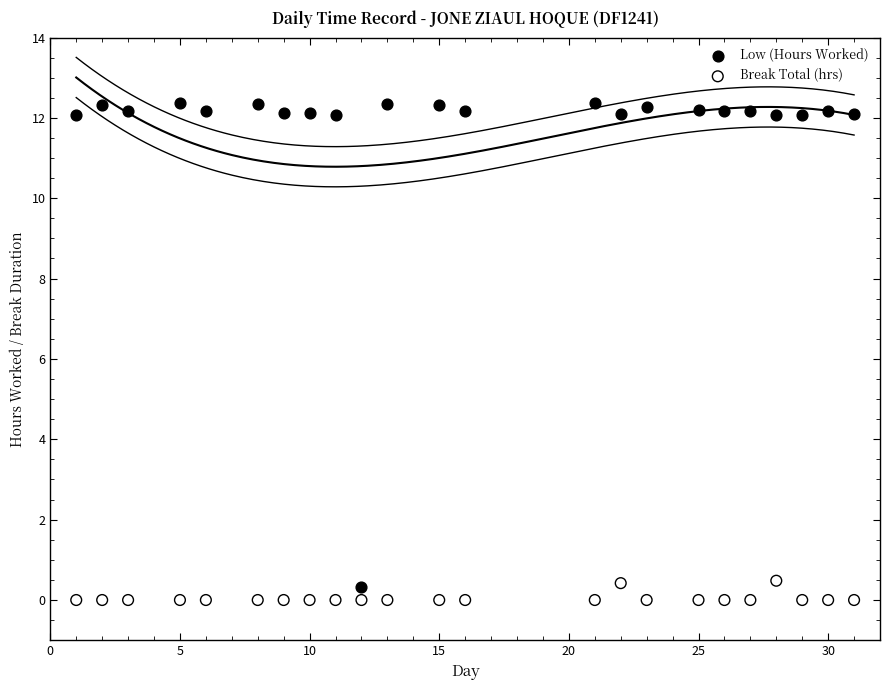

What are all the series names shown in the legend?

Low (Hours Worked), Break Total (hrs)